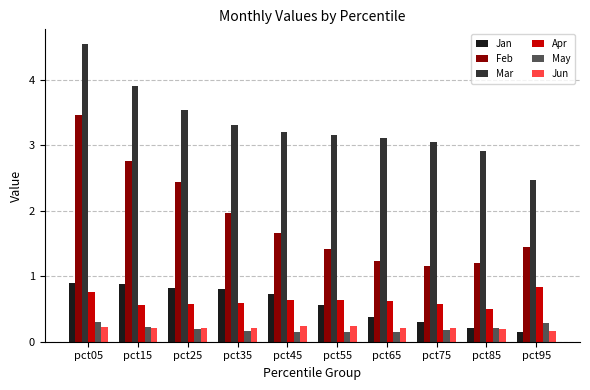

Does the chart contain stacked bars?

No